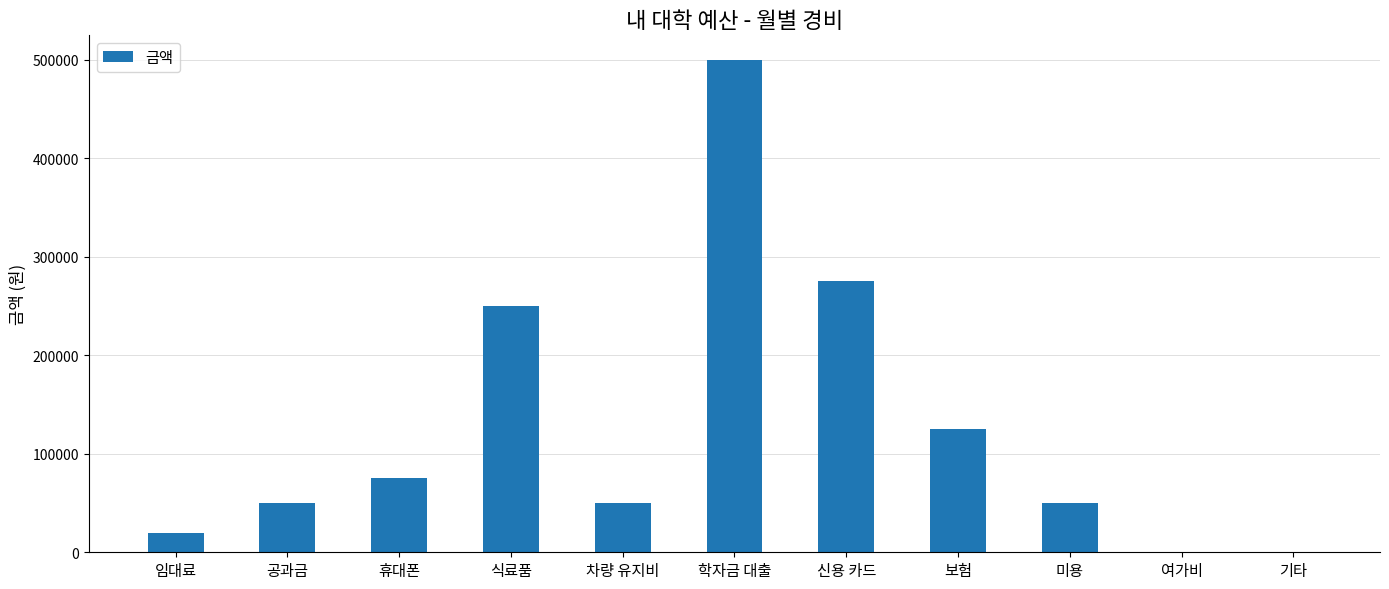

The chart shows a value of 21462 at 공과금. True or false?

False